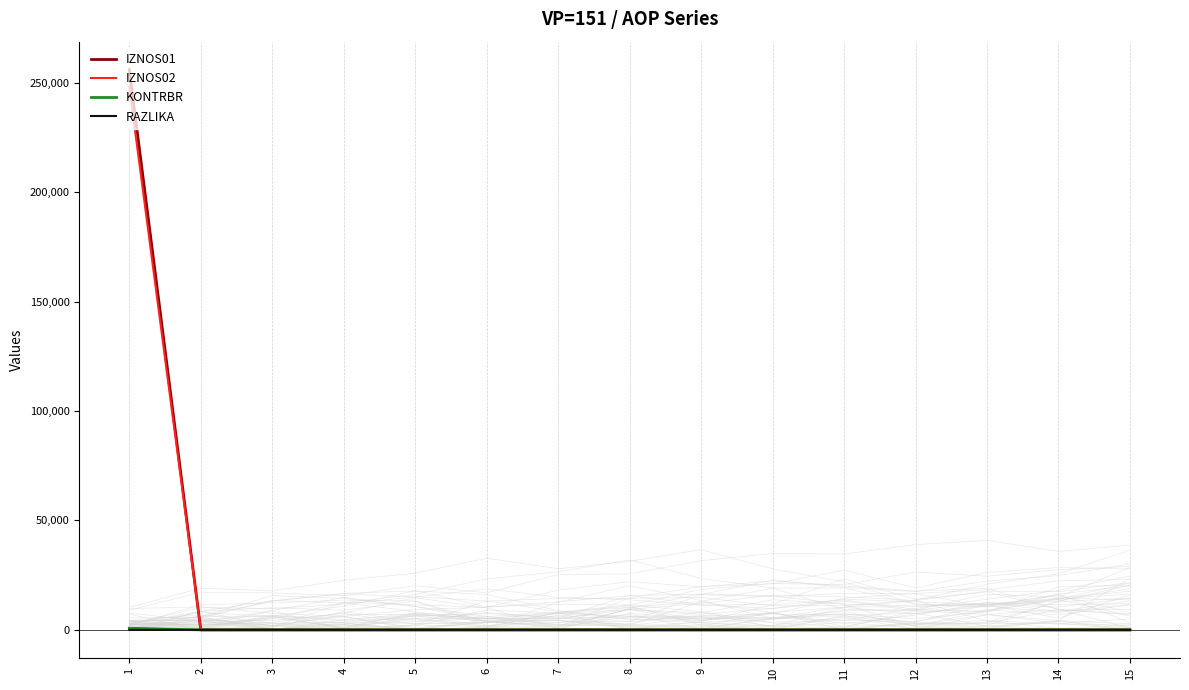

At which category does the chart reach its minimum across all series?

2